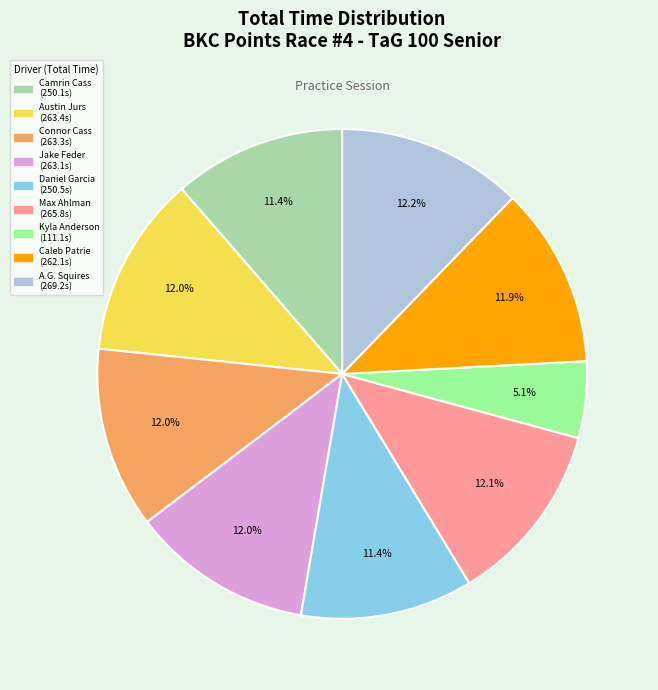

Is there any slice that represents more than half of the pie?

No